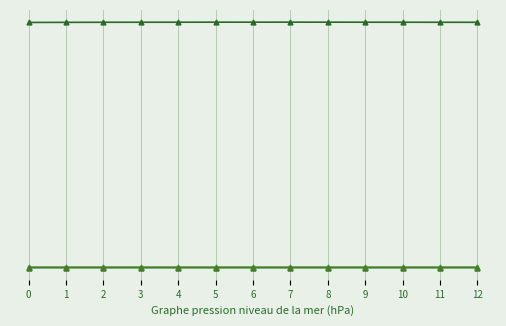

Between 0 and 6, which is larger?

6